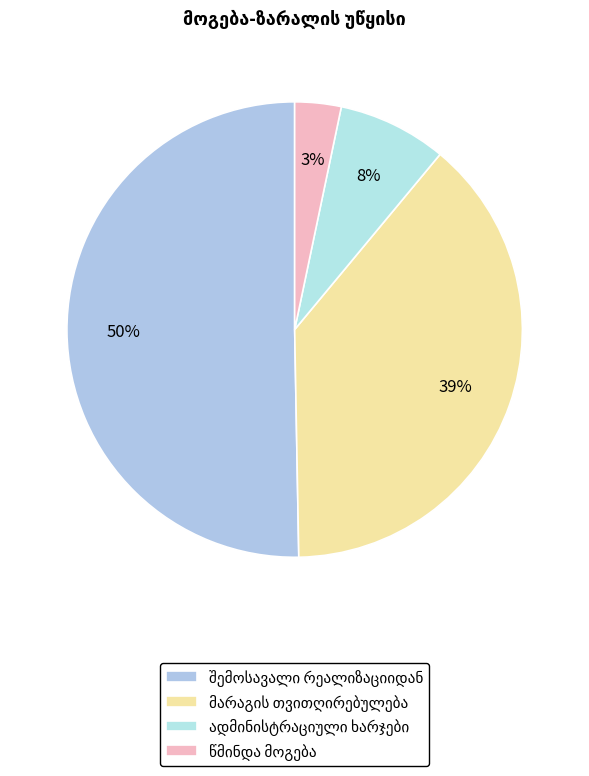

To the nearest percent, what is the difference between the შემოსავალი რეალიზაციიდან and მარაგის თვითღირებულება slice percentages?

12%